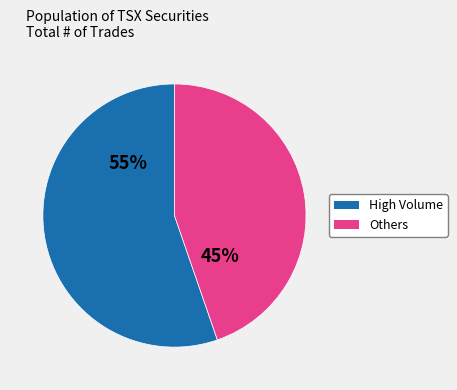

Does any single category account for the majority?

Yes